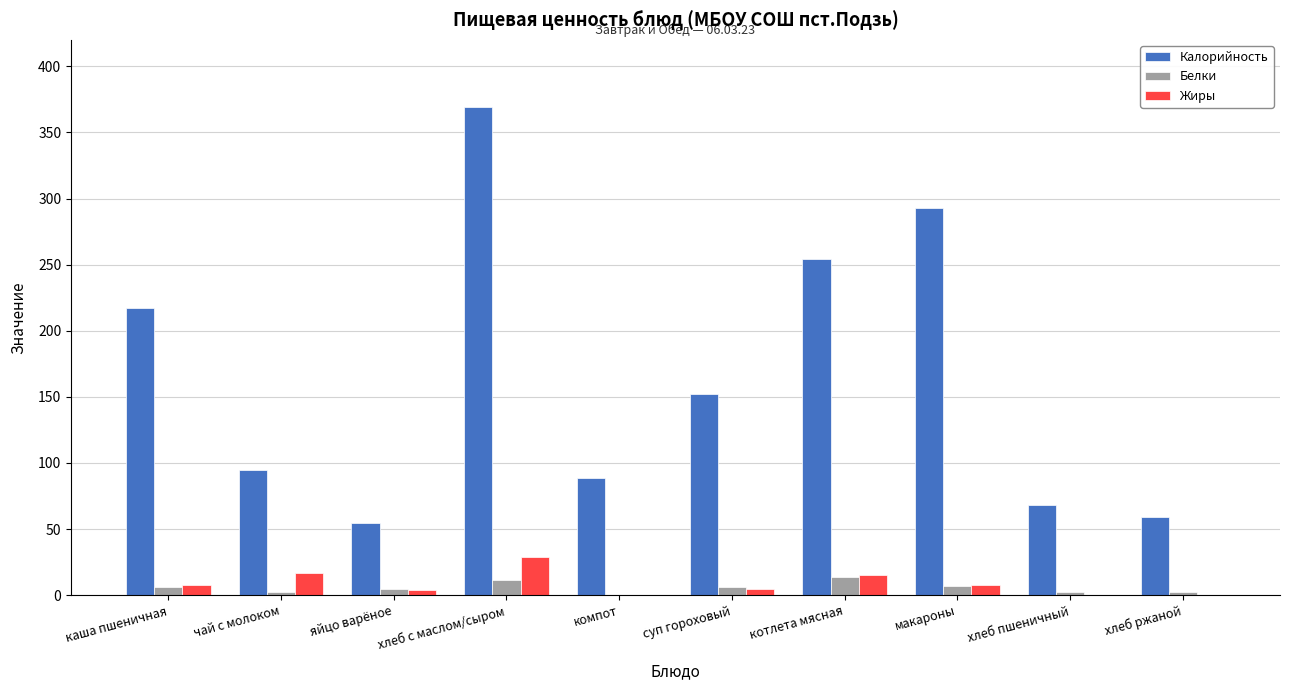

Is the value of Жиры at яйцо варёное greater than the value of Калорийность at котлета мясная?

No